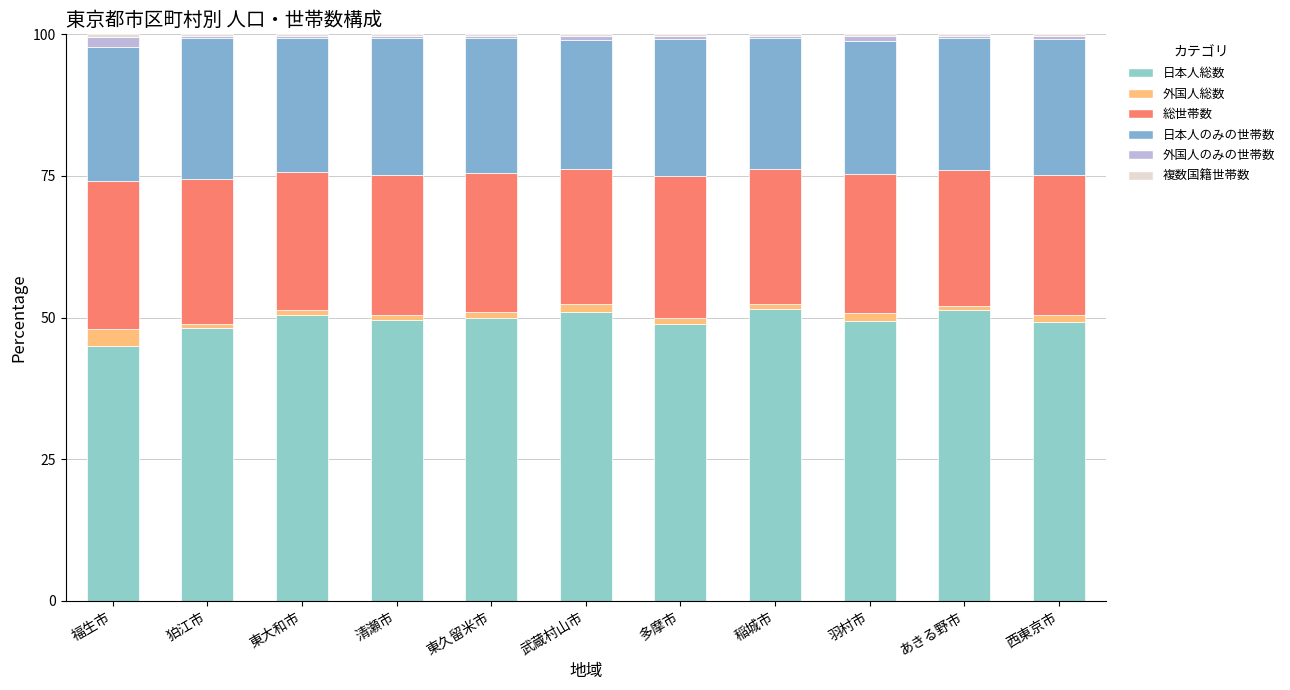

Between 西東京市 and 東久留米市, which is larger?

東久留米市